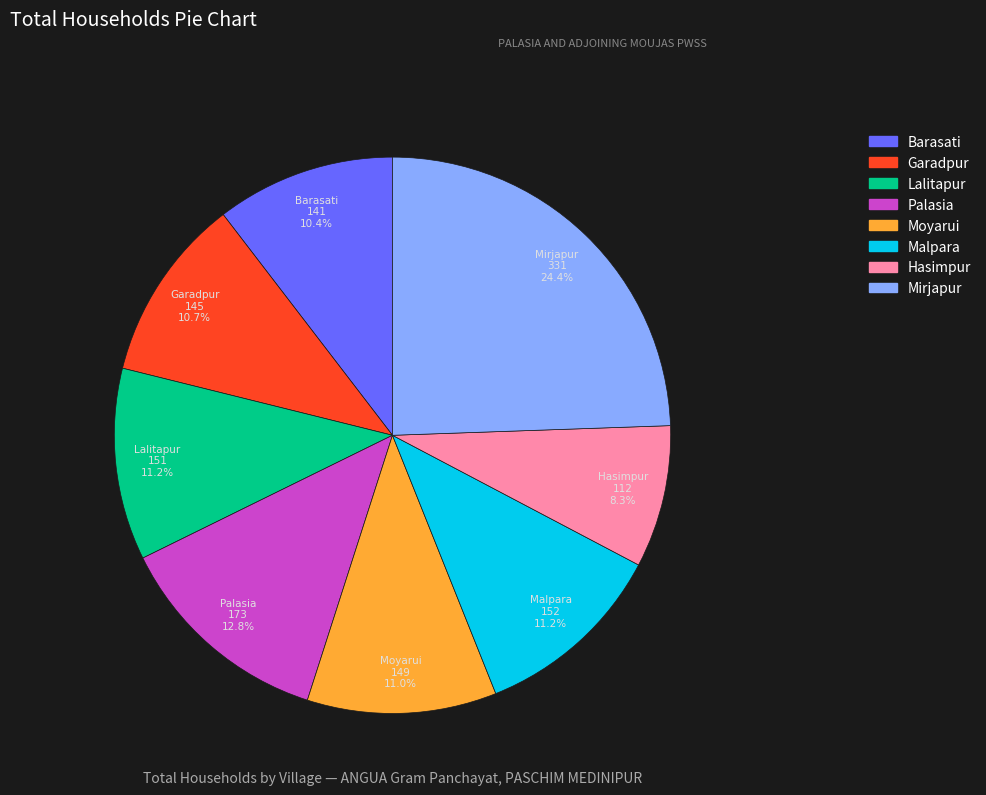

Count the number of slices in the pie.

8